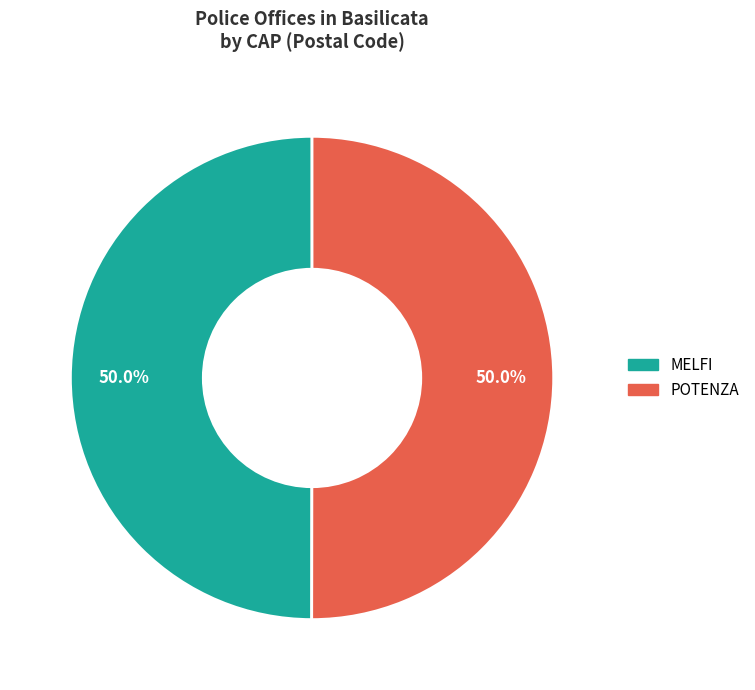

What portion of the pie excludes POTENZA?

50.0%